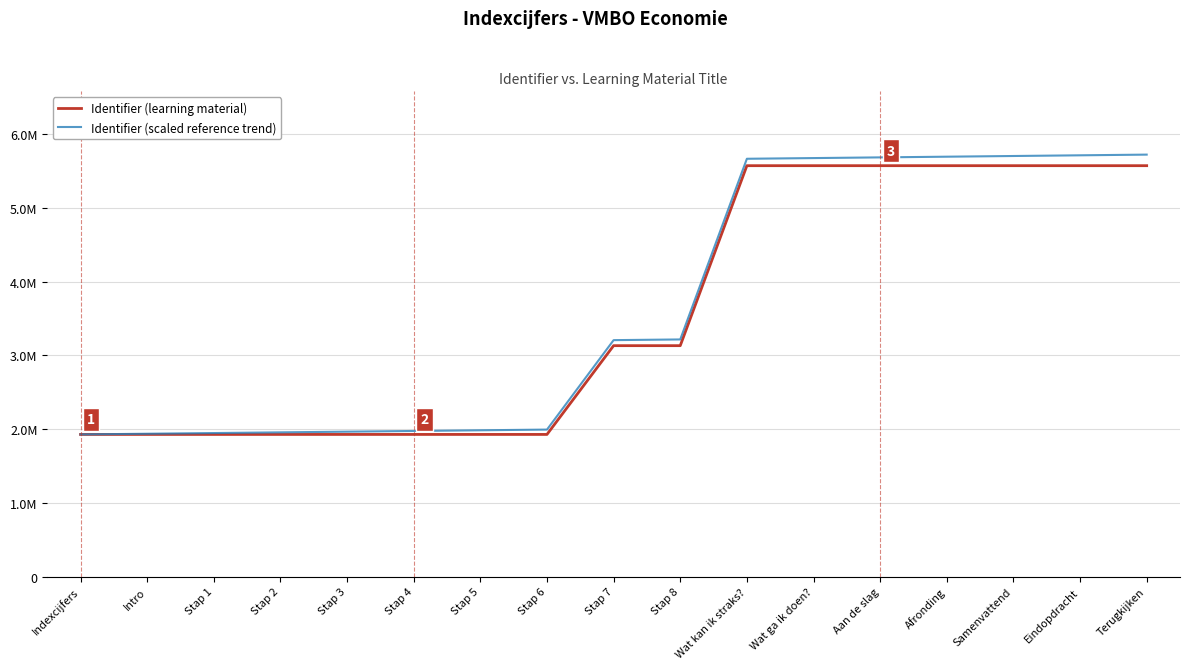

True or false: Identifier (scaled reference trend) has a value of 5695041 at Afronding.

True